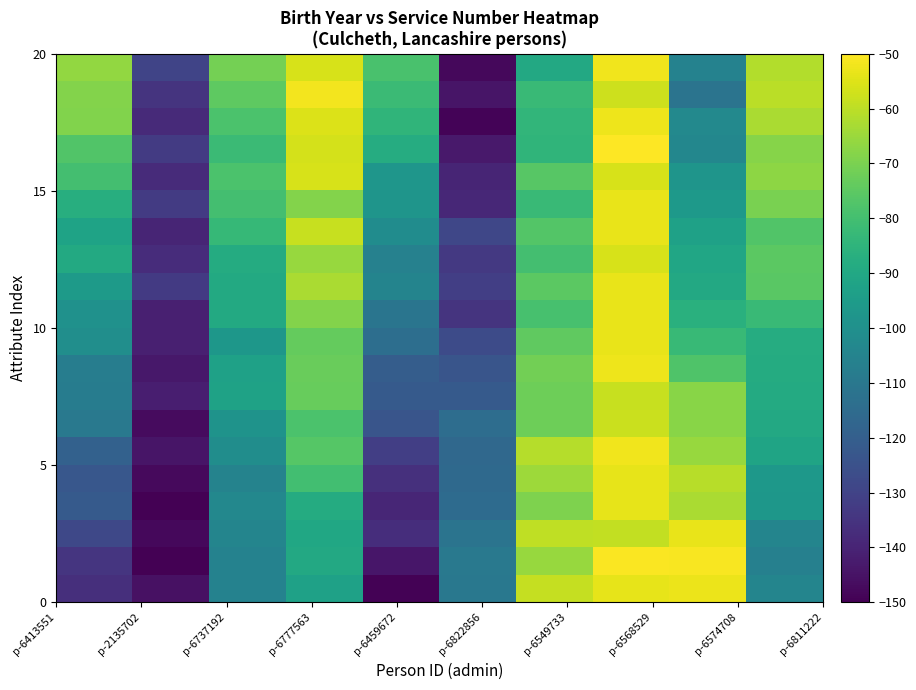

Count the number of data series in this chart.

20